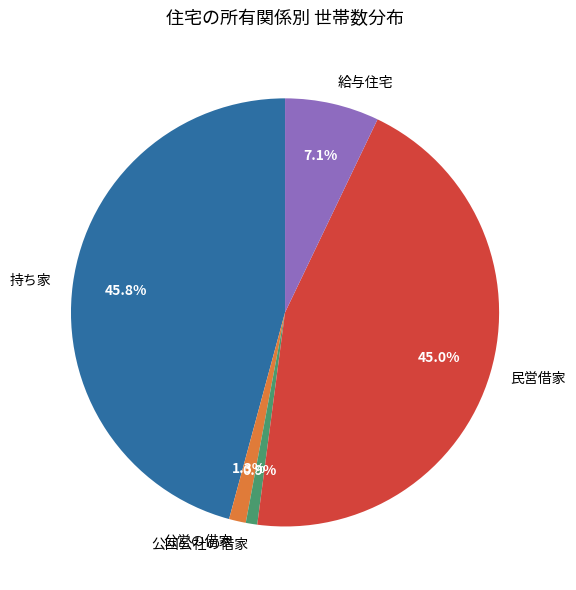

How many slices are in this pie chart?

5